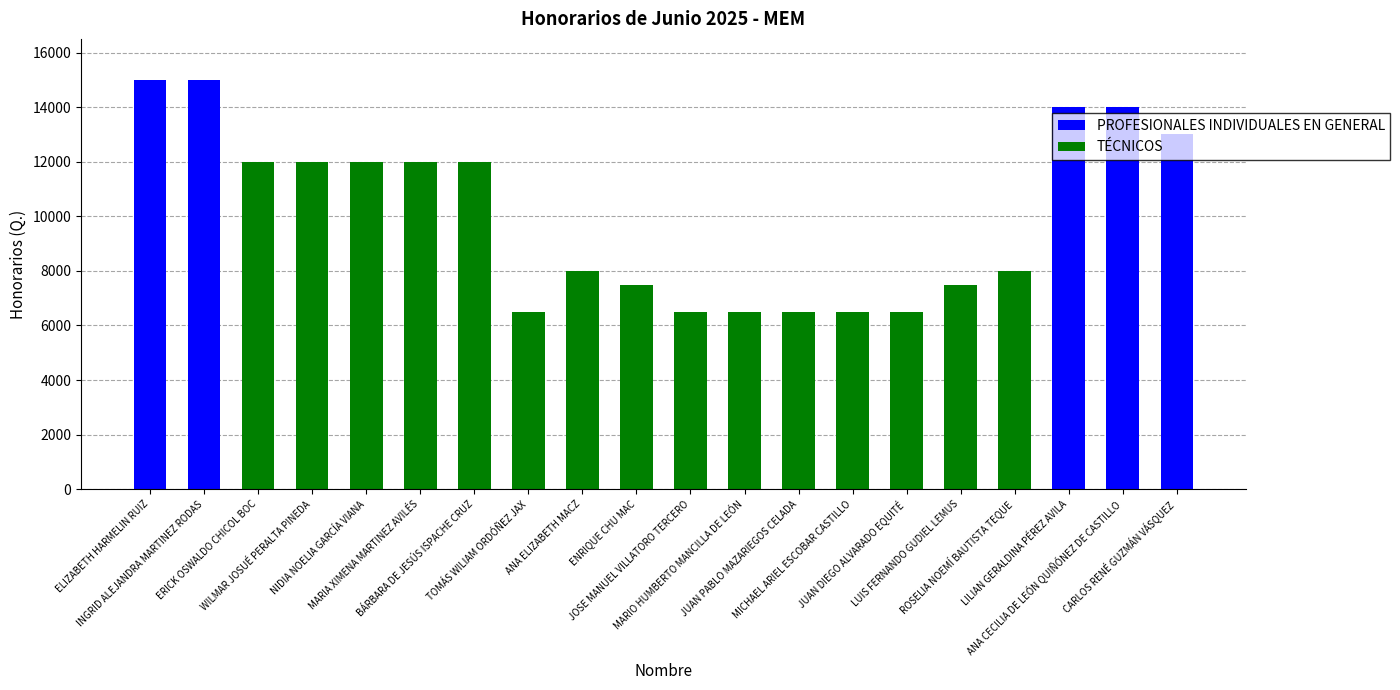

Rank the series at MICHAEL ARIEL ESCOBAR CASTILLO from highest to lowest value.

TÉCNICOS, PROFESIONALES INDIVIDUALES EN GENERAL